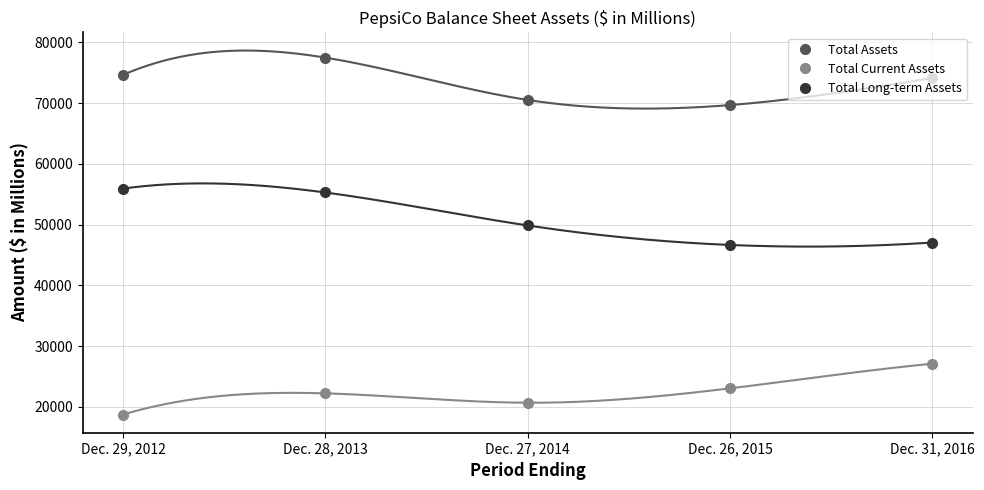

The Total Long-term Assets series shows 17687 at Dec. 31, 2016. True or false?

False